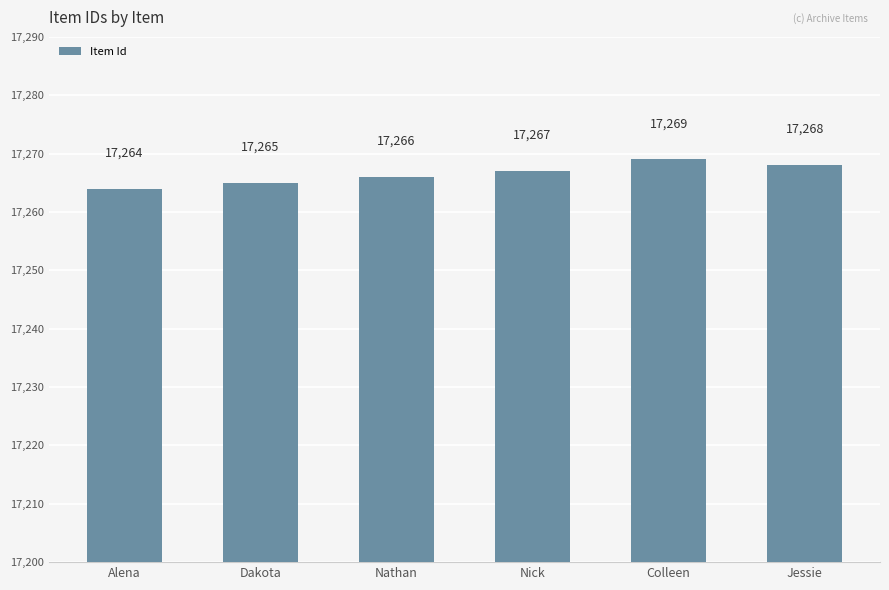

List the labels in order of value, smallest first.

Alena, Dakota, Nathan, Nick, Jessie, Colleen